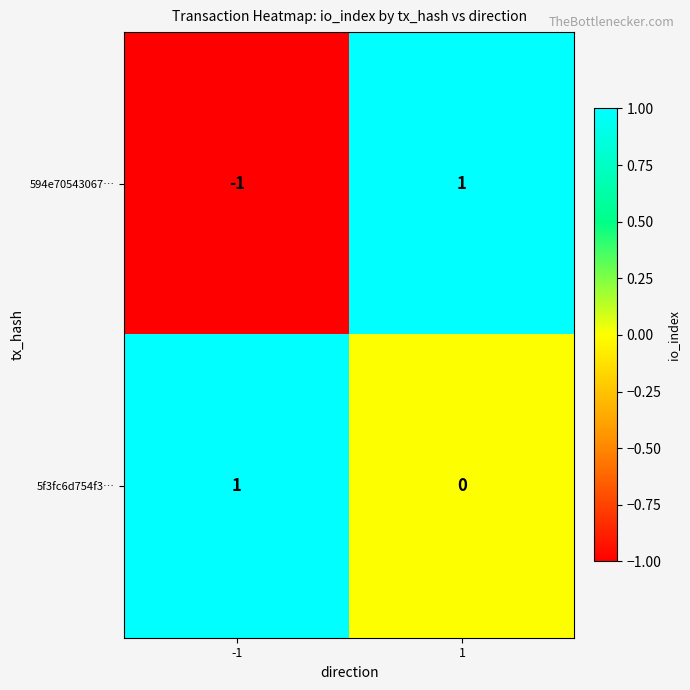

Reading right to left, what are all the values shown in this chart?

594e70543067…: 1=1	-1=-1
5f3fc6d754f3…: 1=0	-1=1